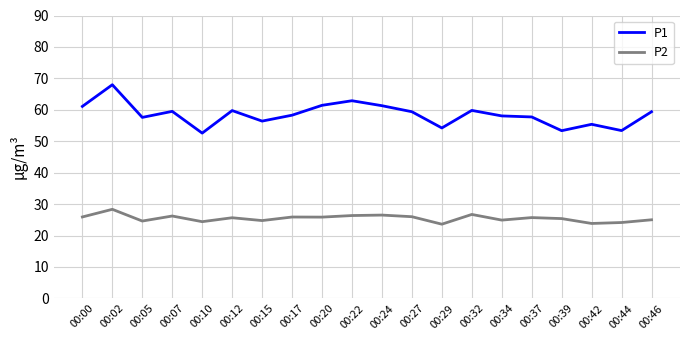

Is this an area chart (filled region under the line)?

No